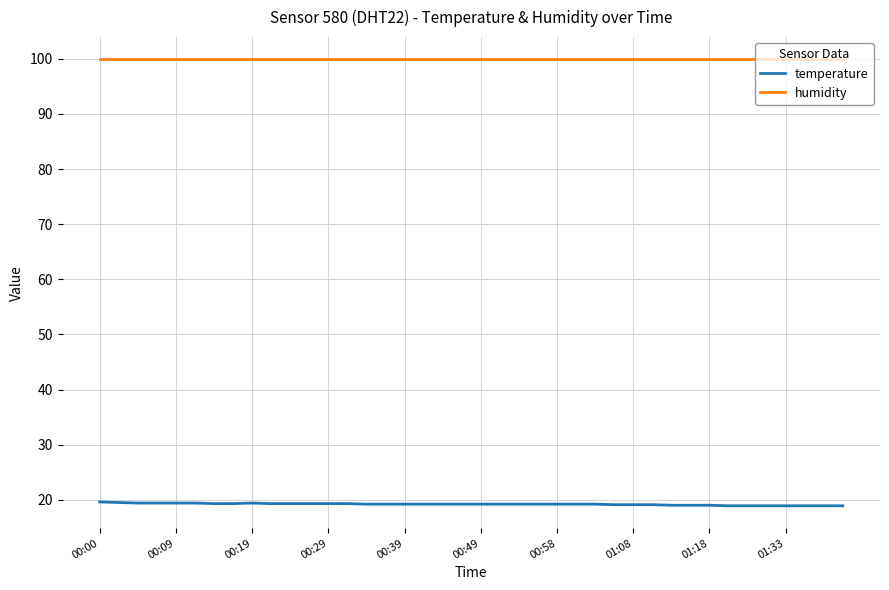

List the series in order of their peak value, highest first.

humidity, temperature